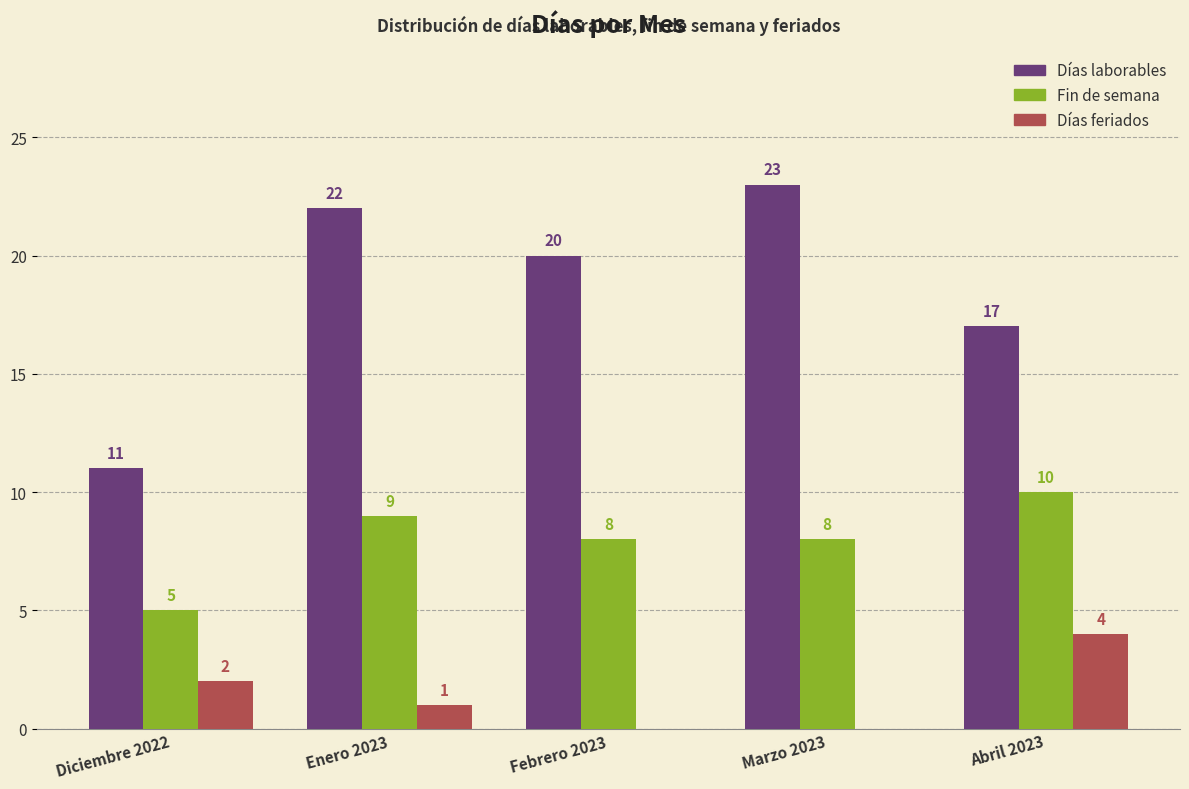

At which label is Días laborables closest to 17?

Abril 2023